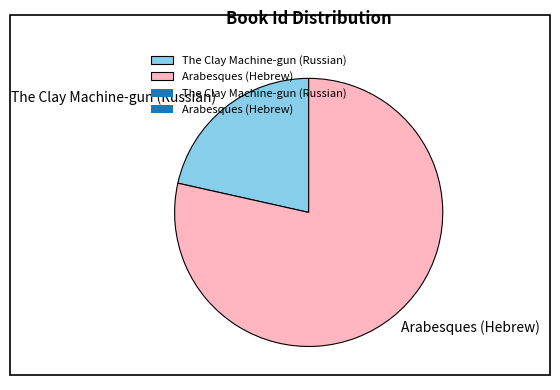

Is there any slice that represents more than half of the pie?

Yes